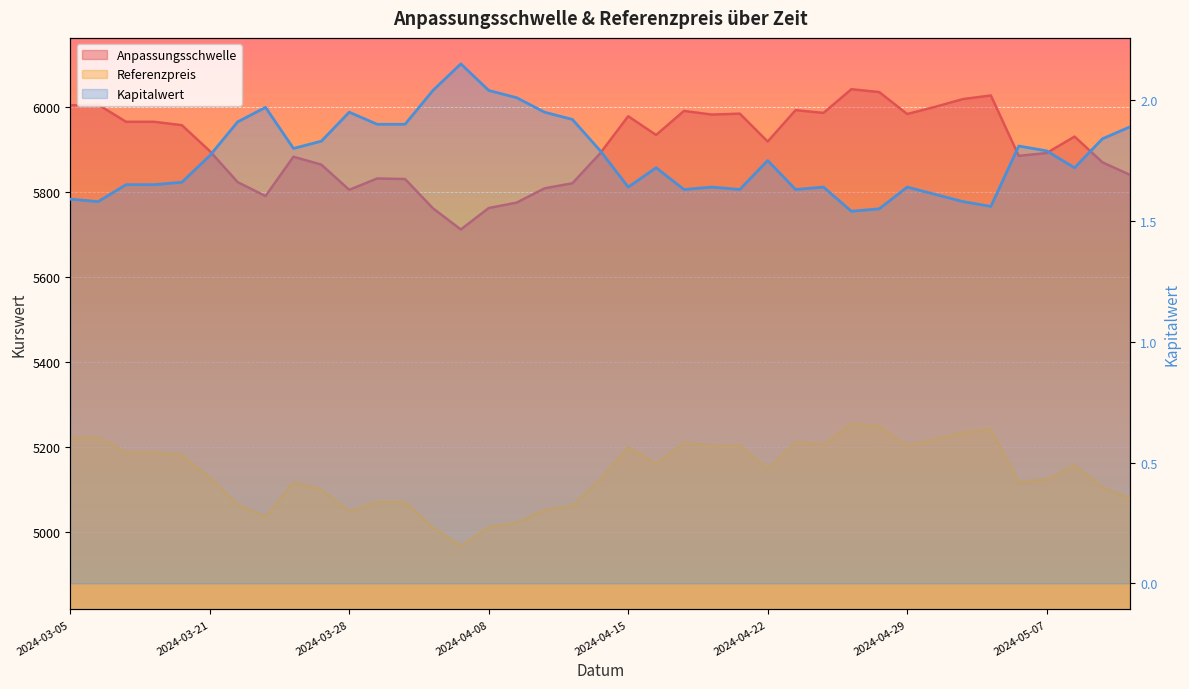

Rank the series by their maximum value, from highest to lowest.

Anpassungsschwelle, Referenzpreis, Kapitalwert